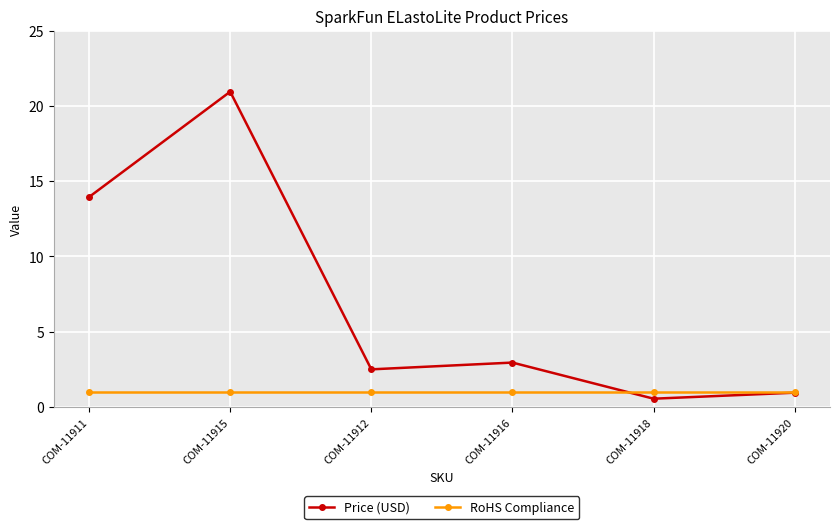

Which series has the largest range (max minus min)?

Price (USD)